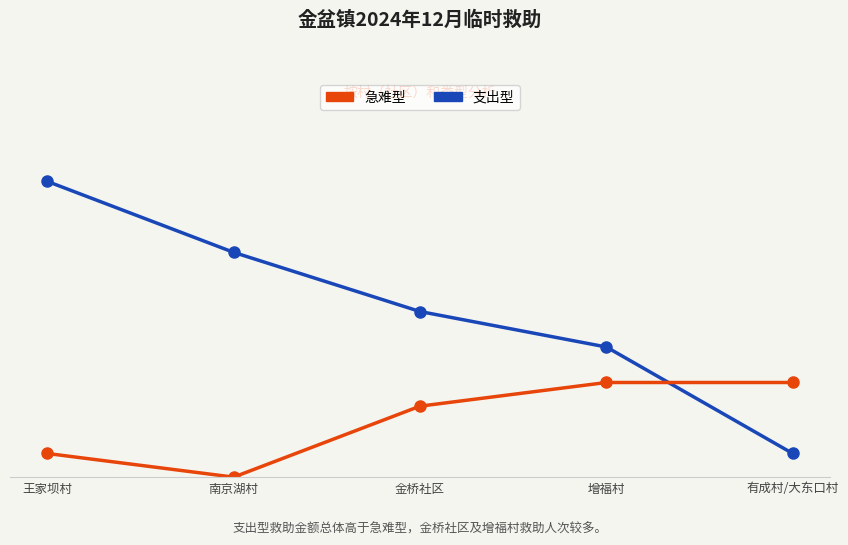

List the labels in order of 急难型 value, smallest first.

南京湖村, 王家坝村, 金桥社区, 增福村, 有成村/大东口村